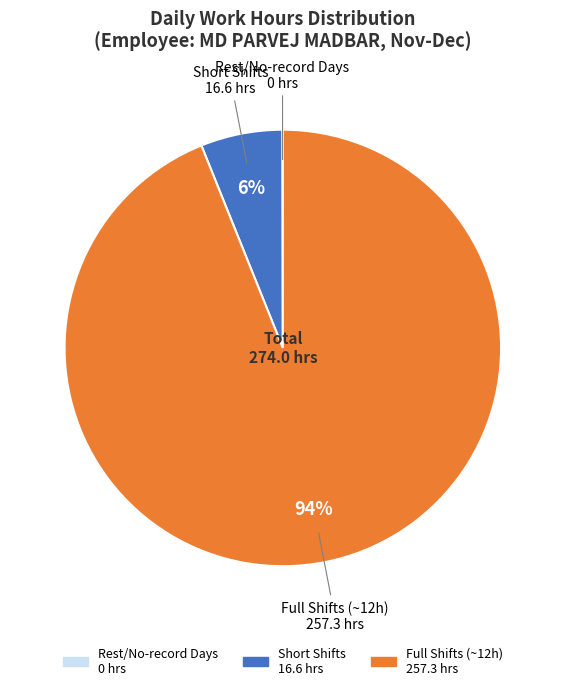

To the nearest percent, what is the average slice percentage?

33%